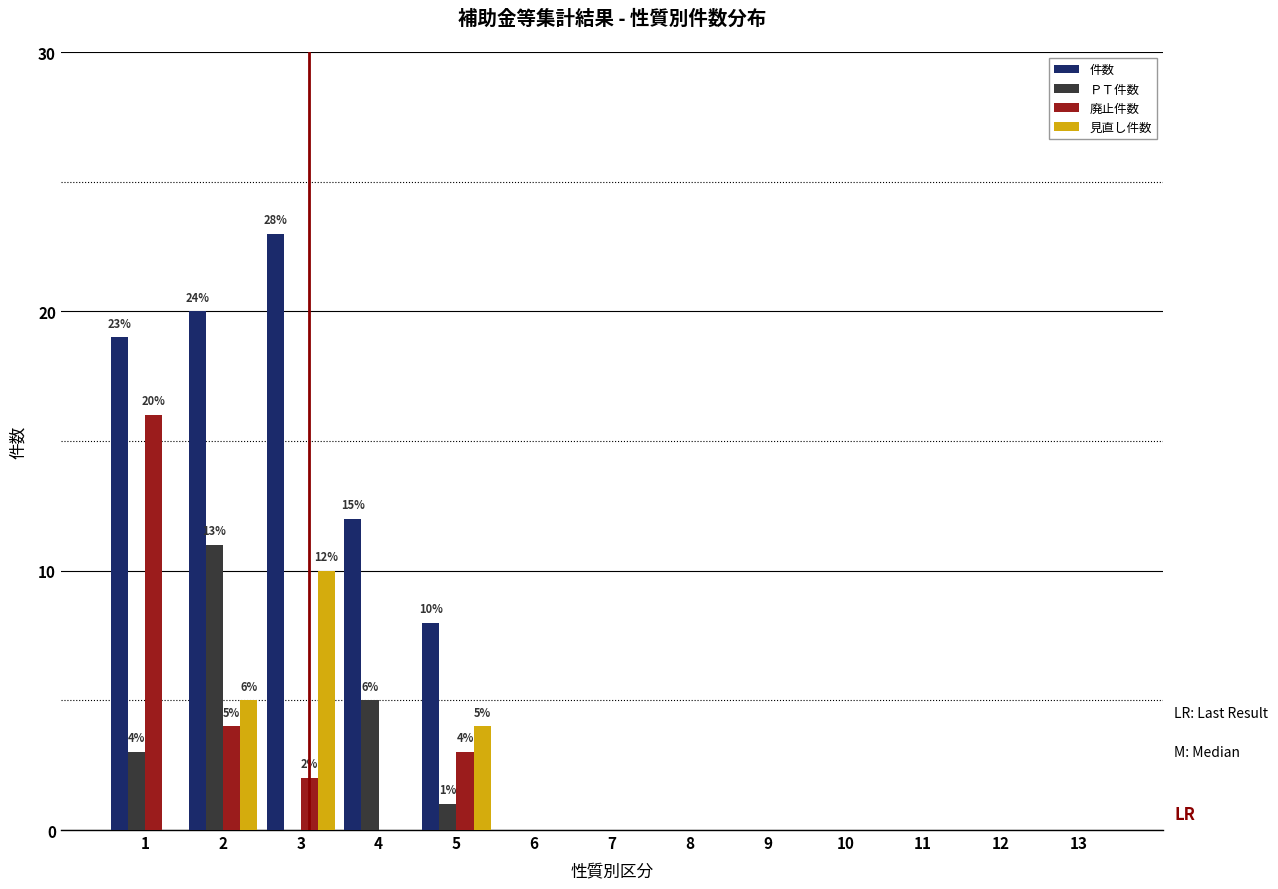

What is the maximum value shown in the chart?

23